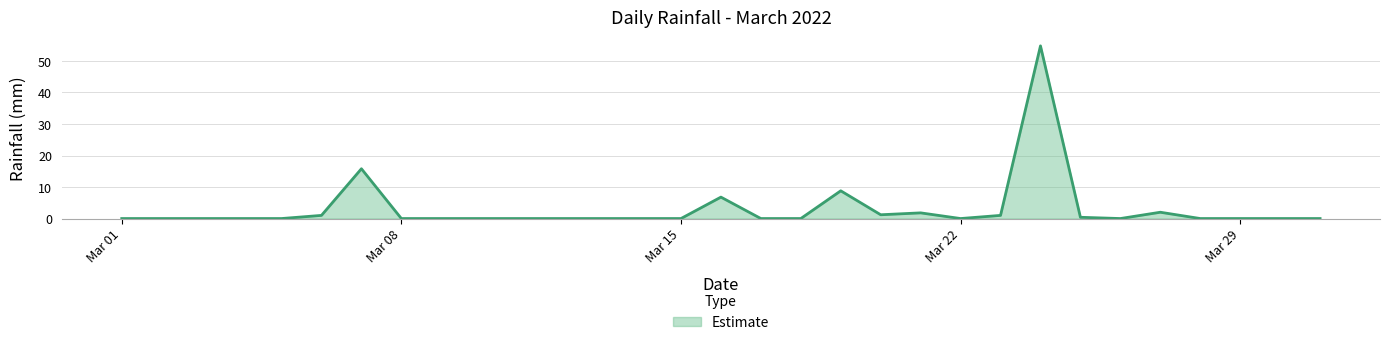

What is the greatest value displayed?

54.8